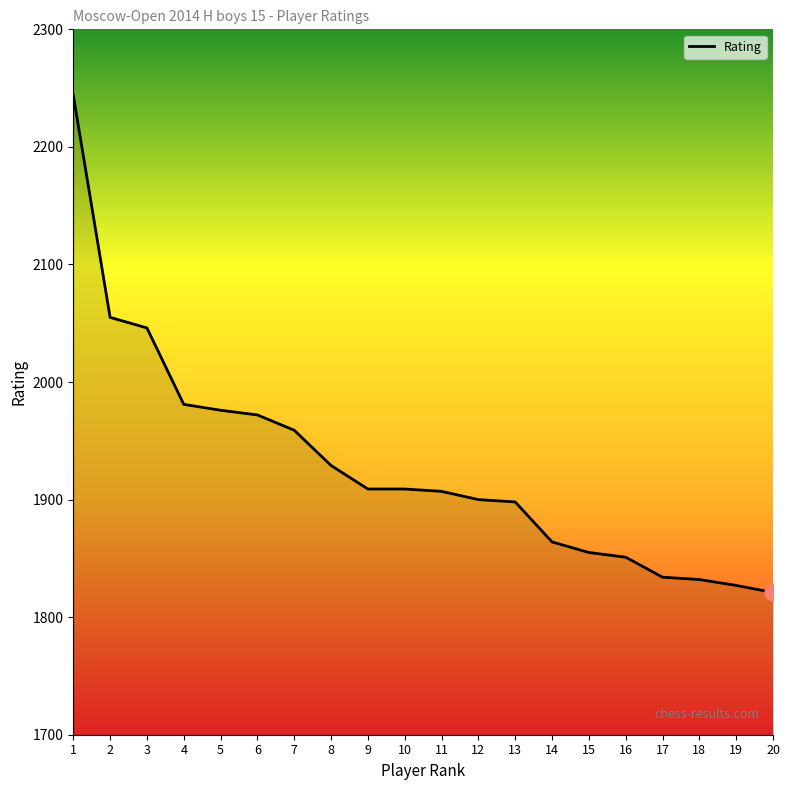

What value does the data have at 8, to the nearest 5?

1930